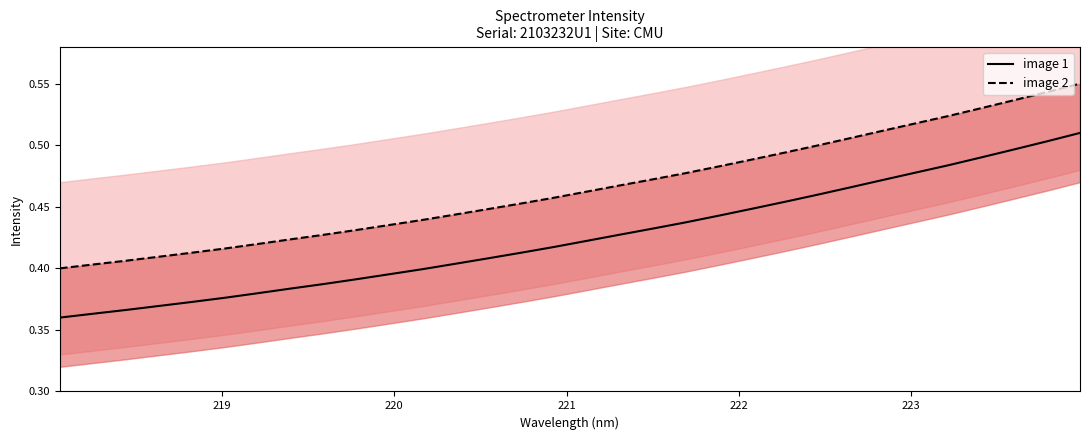

Reading left to right, extract all data points from this chart.

image 1: 0.4	0.4	0.4	0.4	0.4	0.4	0.4	0.4	0.4	0.4	0.4	0.4	0.4	0.4	0.4	0.4	0.4	0.4	0.4	0.4	0.4	0.4	0.5	0.5	0.5	0.5	0.5	0.5	0.5	0.5	0.5	0.5
image 2: 0.4	0.4	0.4	0.4	0.4	0.4	0.4	0.4	0.4	0.4	0.4	0.4	0.4	0.4	0.5	0.5	0.5	0.5	0.5	0.5	0.5	0.5	0.5	0.5	0.5	0.5	0.5	0.5	0.5	0.5	0.5	0.6